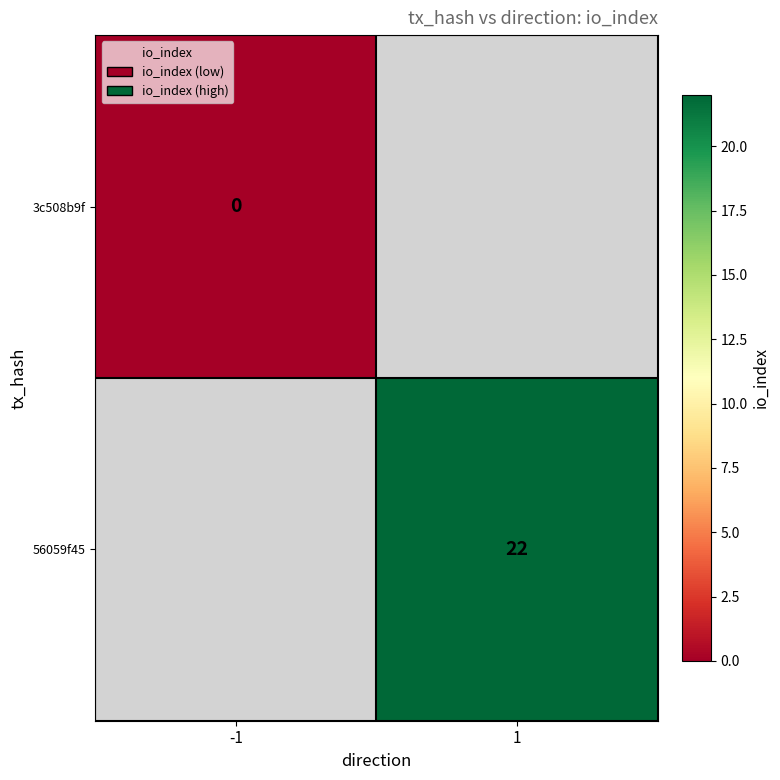

The 56059f45 series shows 22 at 1. True or false?

True